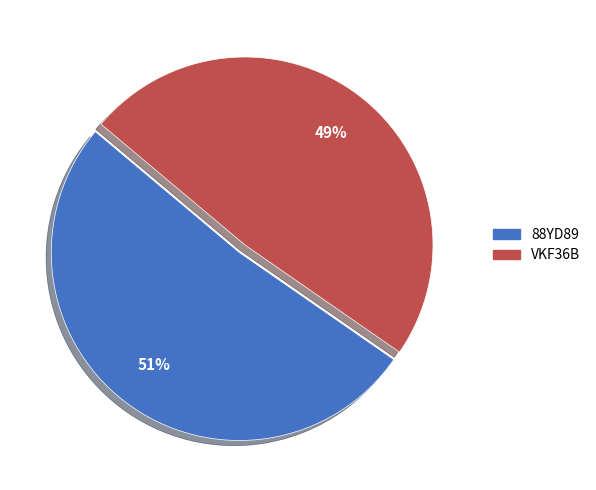

Is the sum of VKF36B and 88YD89 greater than half?

Yes